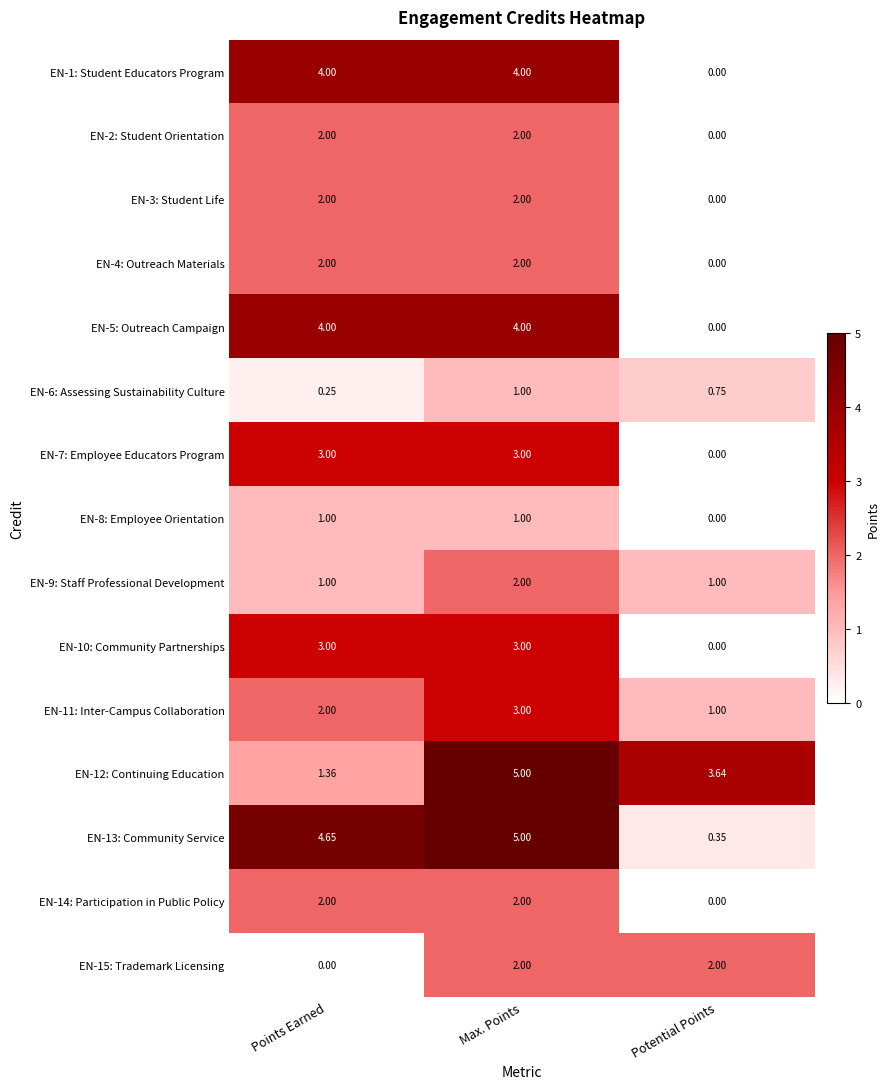

At which category is the sum across all series the highest?

Max. Points